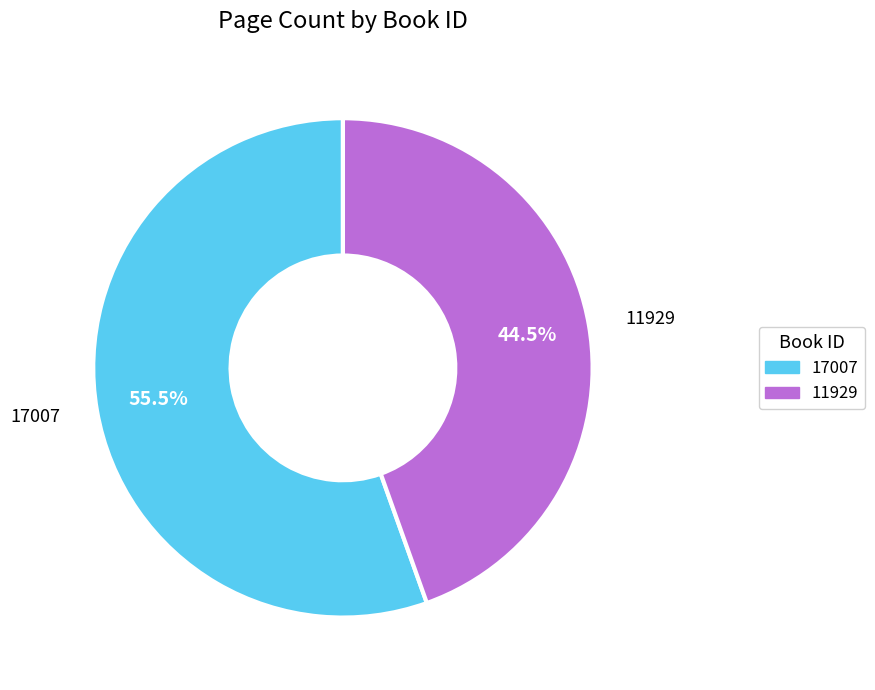

Which category has the biggest portion of the pie?

17007